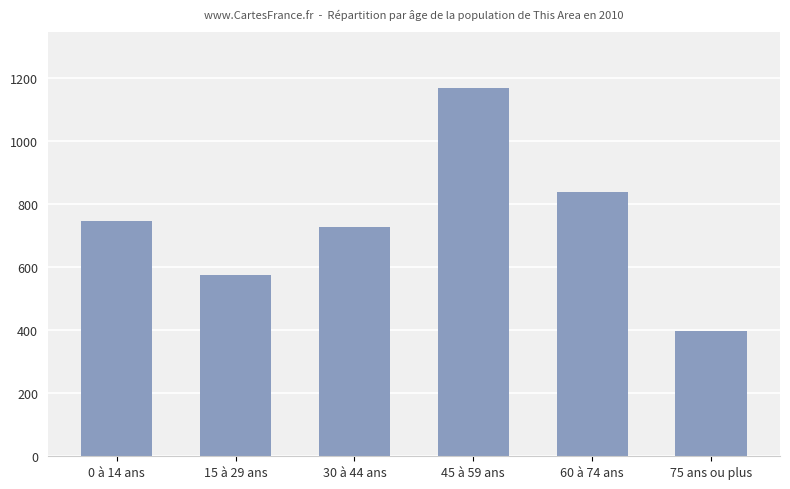

How many values are below 747?

3